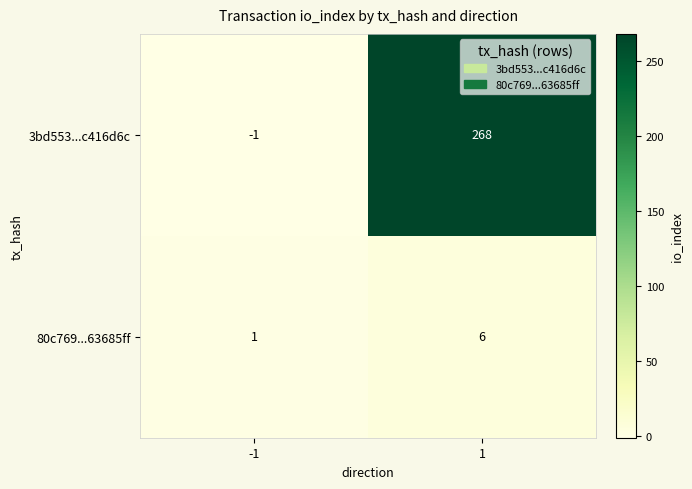

What is the spread (max minus min) of values at 1?

262